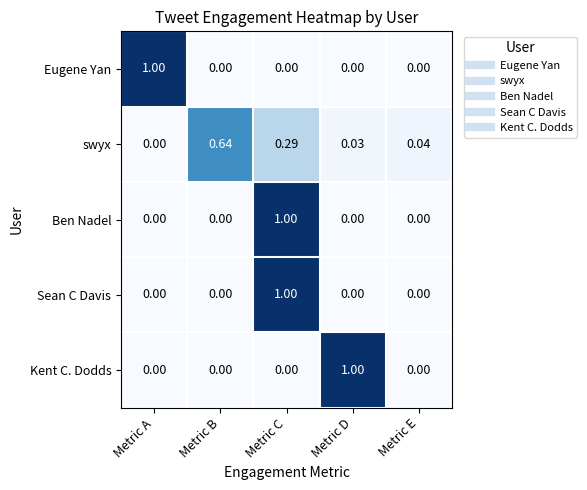

At which category is the sum across all series the highest?

Metric C